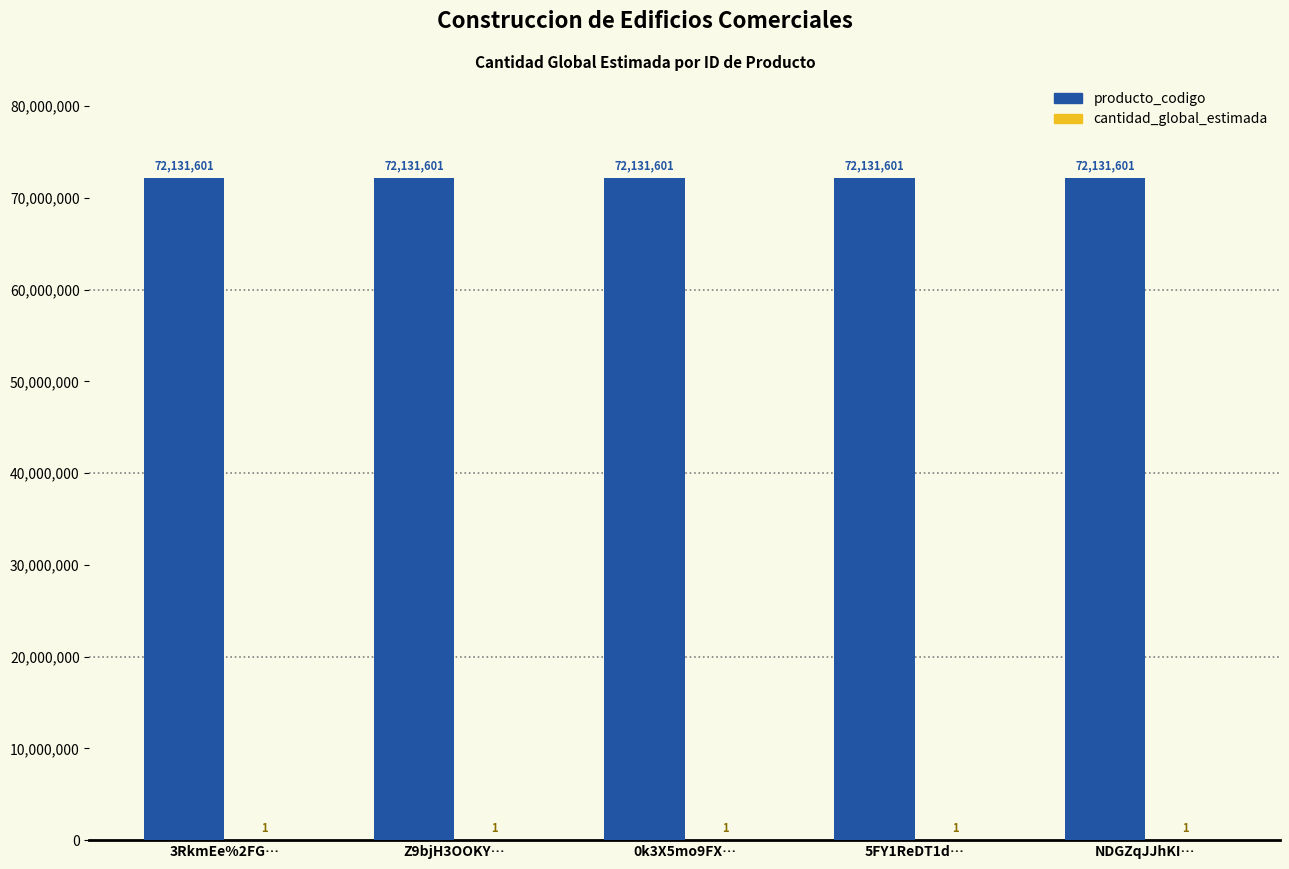

What is the sum of all producto_codigo values?

360658005